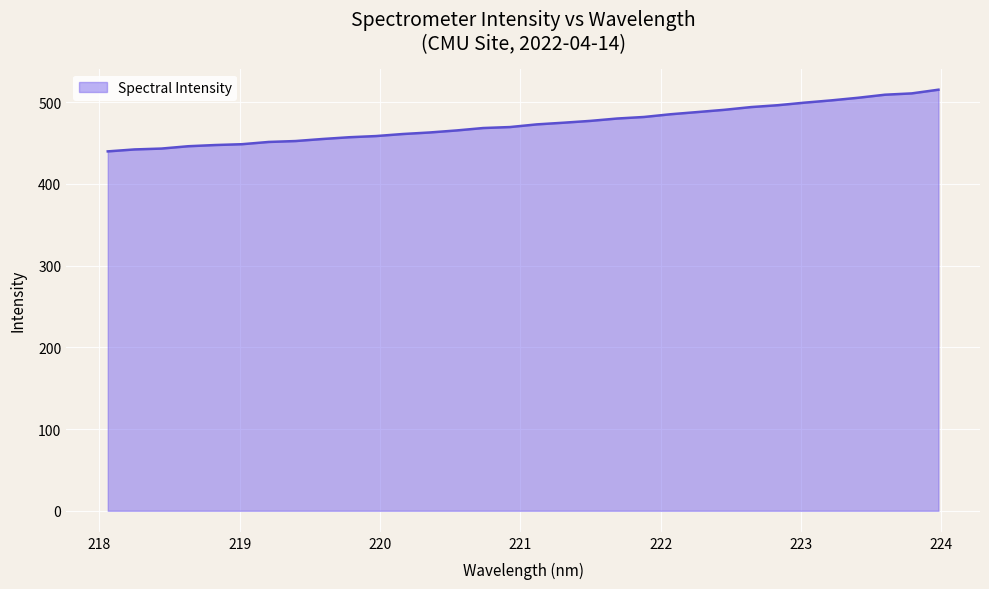

What is the maximum value shown in the chart?

515.2